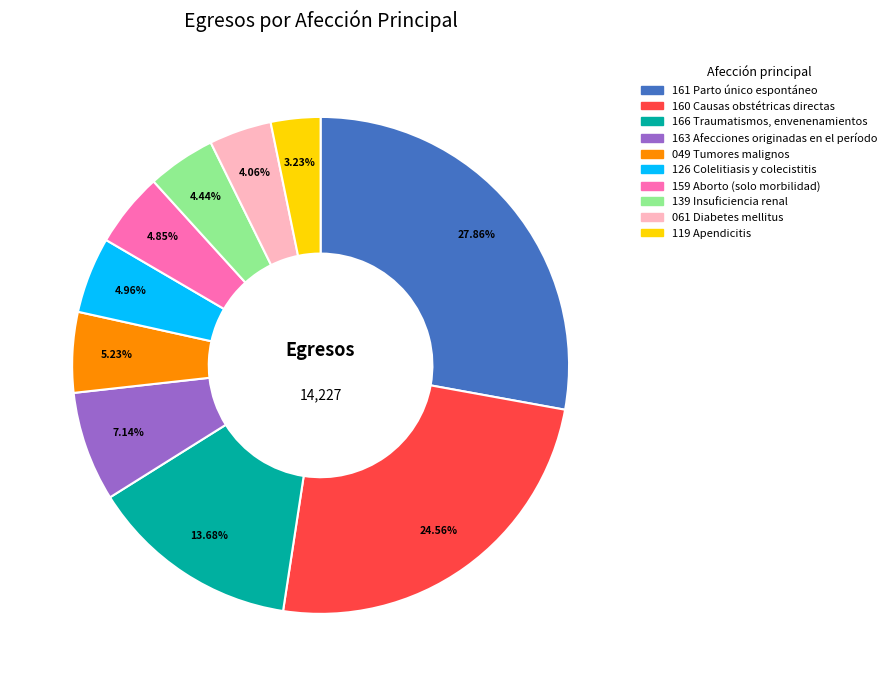

What percentage is the 126 Colelitiasis y colecistitis slice, to the nearest percent?

5%